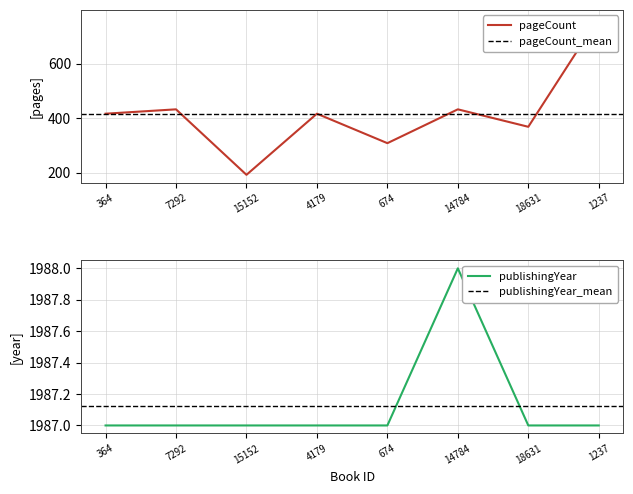

Reading left to right, list all the values displayed in this chart.

pageCount: 364=416	7292=432	15152=192	4179=416	674=308	14784=432	18631=368	1237=768
publishingYear: 364=1987	7292=1987	15152=1987	4179=1987	674=1987	14784=1988	18631=1987	1237=1987